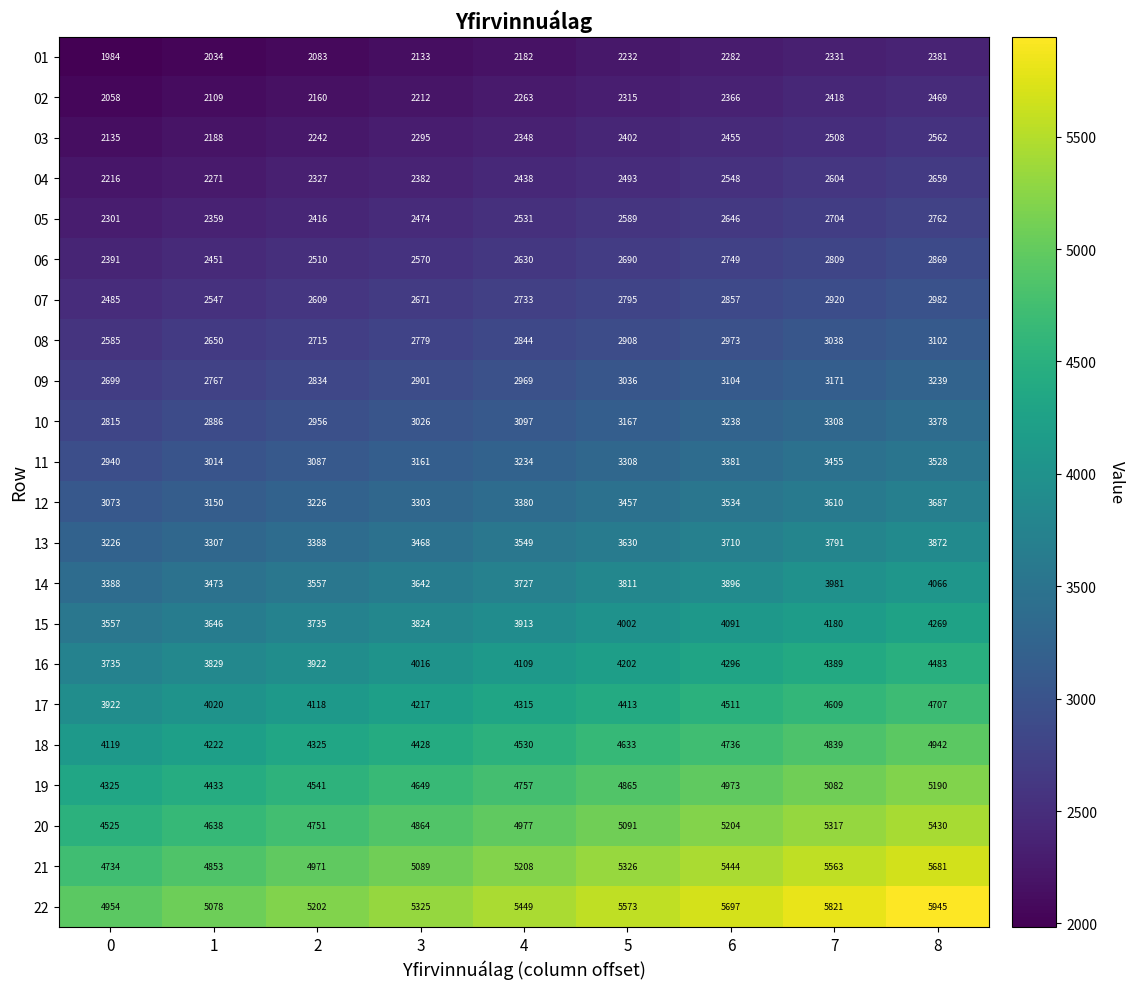

Between 0 and 5, which series saw the biggest shift?

22